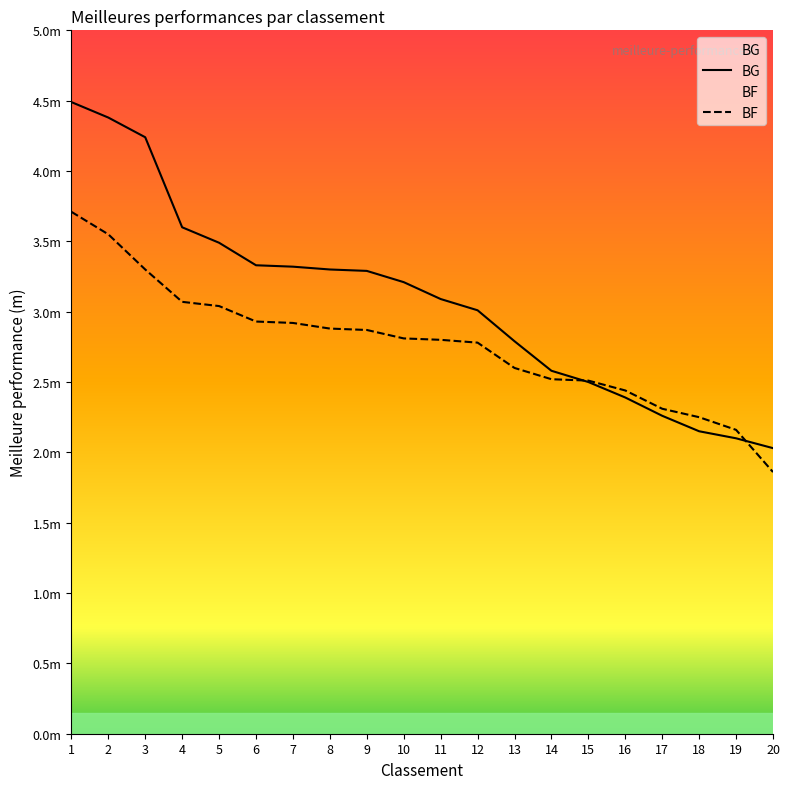

List the series in order of their overall mean, highest first.

BG, BF